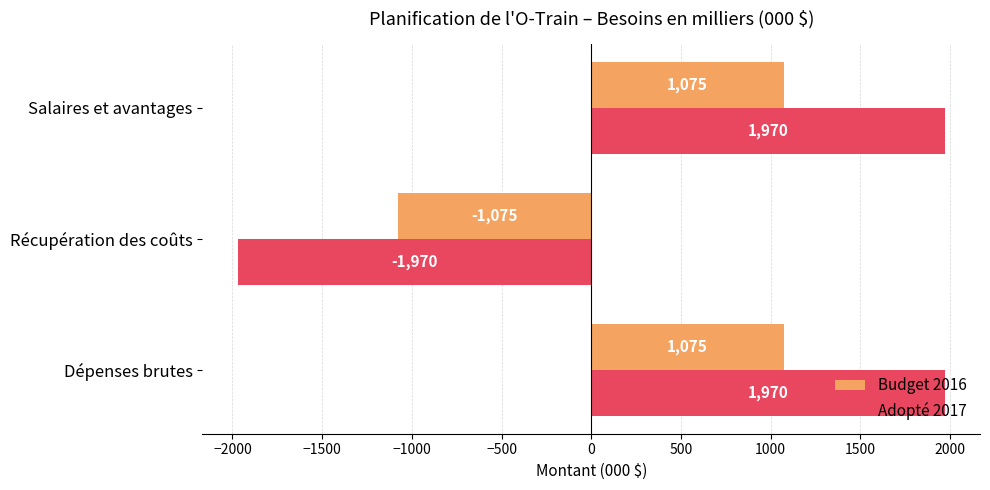

What is the sum of all Budget 2016 values?

1075